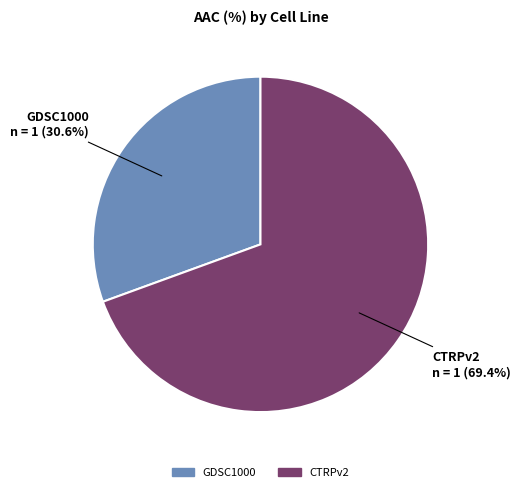

Between CTRPv2 and GDSC1000, which is larger?

CTRPv2